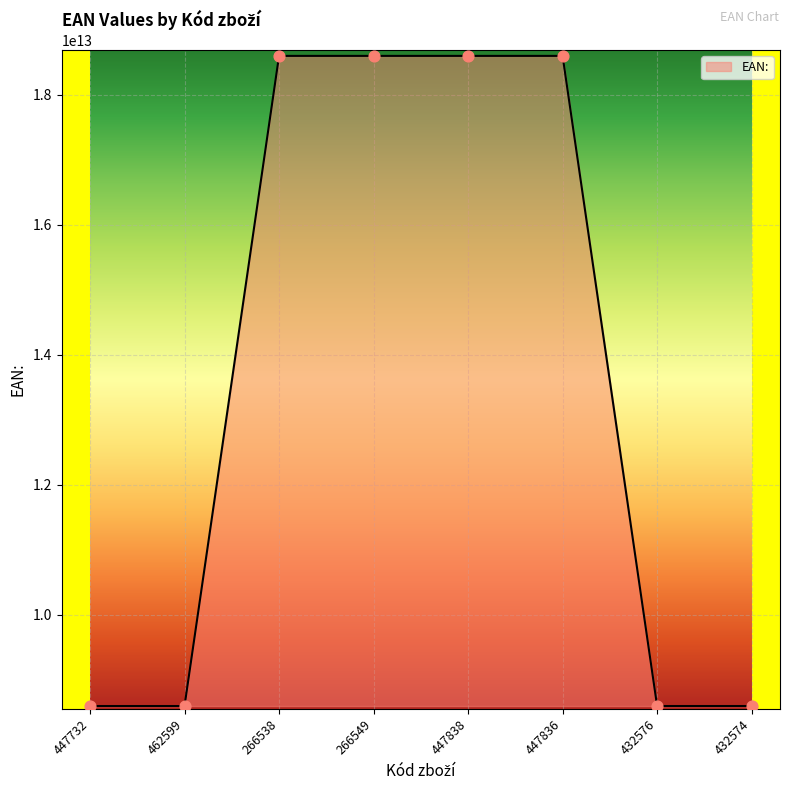

Approximately how many times larger is the value at 432576 compared to 447836?

0.5